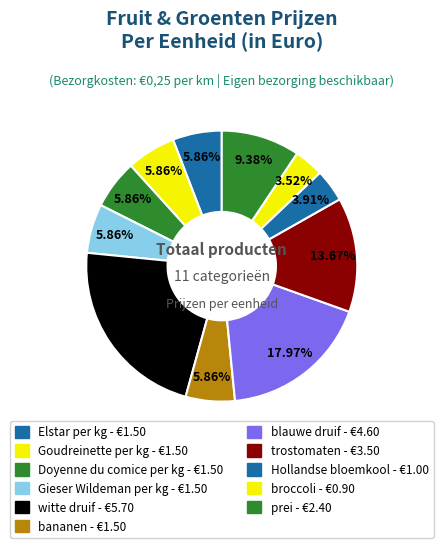

What is the change in value from witte druif to prei?

-3.3